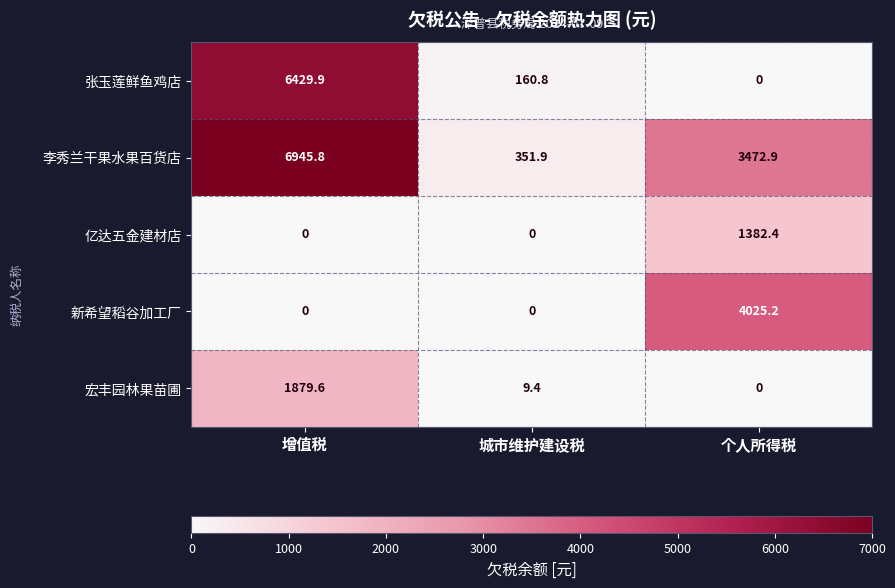

What is the maximum value for 亿达五金建材店?

1382.4